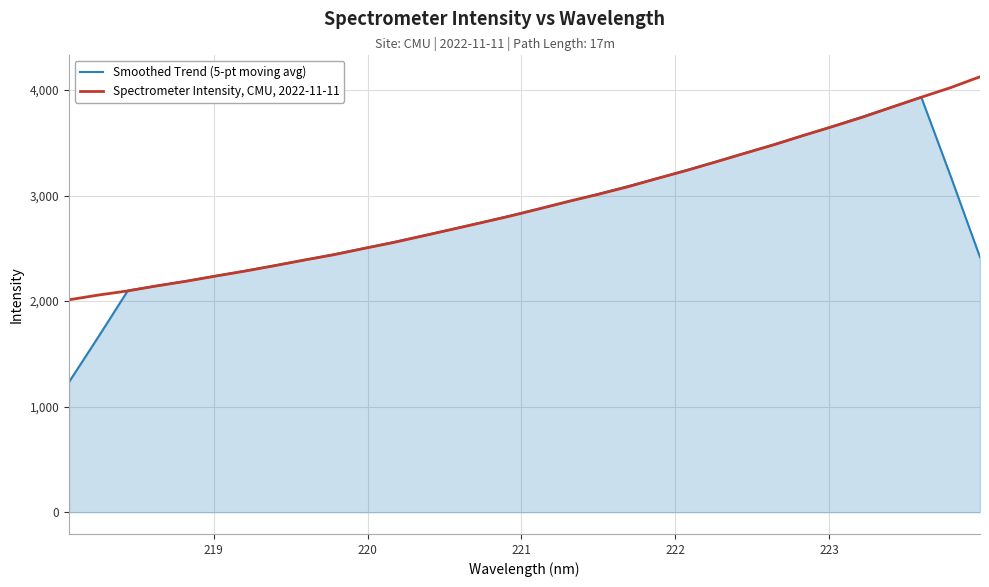

Which series has the widest spread of values?

Smoothed Trend (5-pt moving avg)